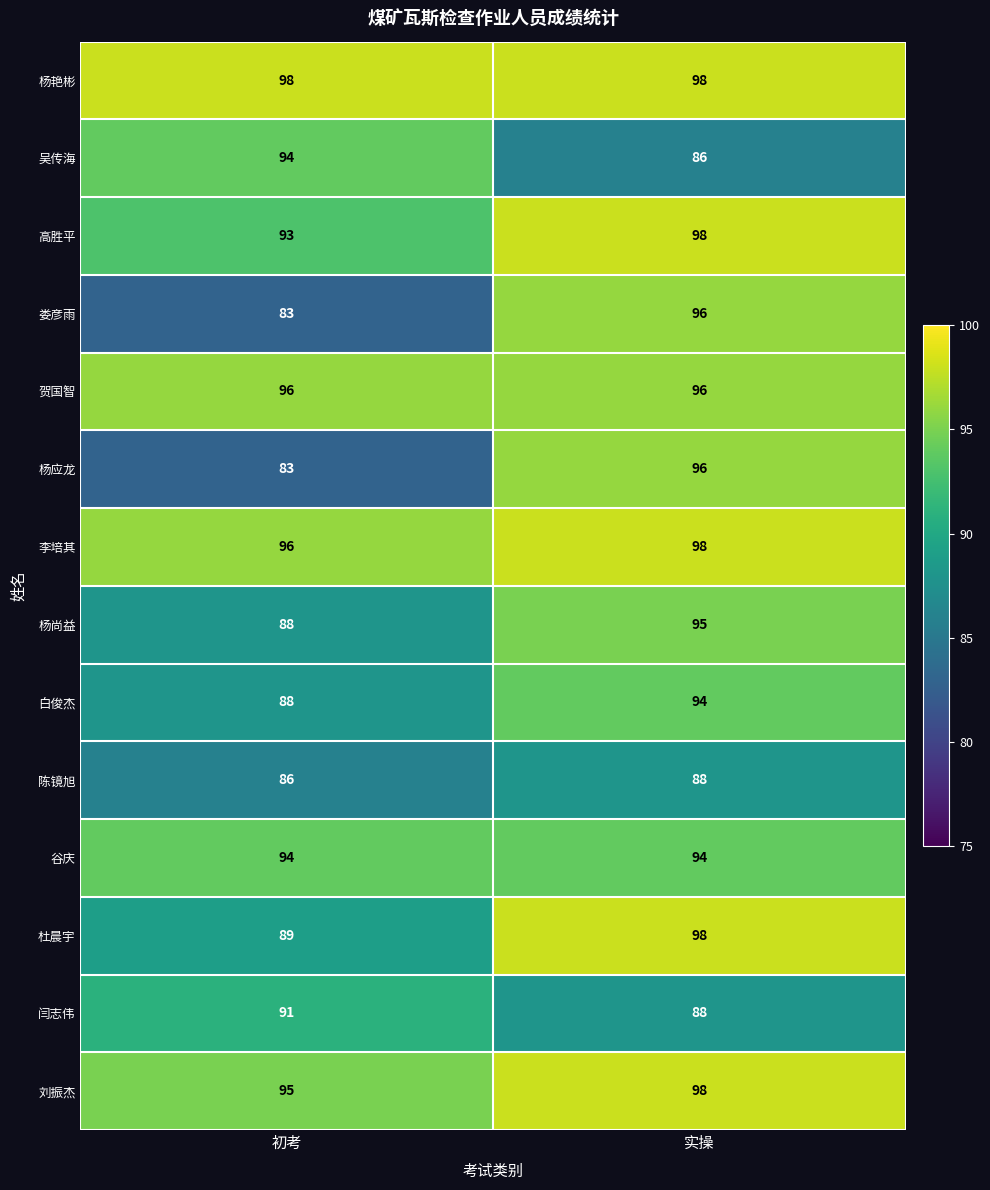

Reading left to right, list all the values displayed in this chart.

杨艳彬: 初考=98	实操=98
吴传海: 初考=94	实操=86
高胜平: 初考=93	实操=98
娄彦雨: 初考=83	实操=96
贺国智: 初考=96	实操=96
杨应龙: 初考=83	实操=96
李培其: 初考=96	实操=98
杨尚益: 初考=88	实操=95
白俊杰: 初考=88	实操=94
陈镜旭: 初考=86	实操=88
谷庆: 初考=94	实操=94
杜晨宇: 初考=89	实操=98
闫志伟: 初考=91	实操=88
刘振杰: 初考=95	实操=98